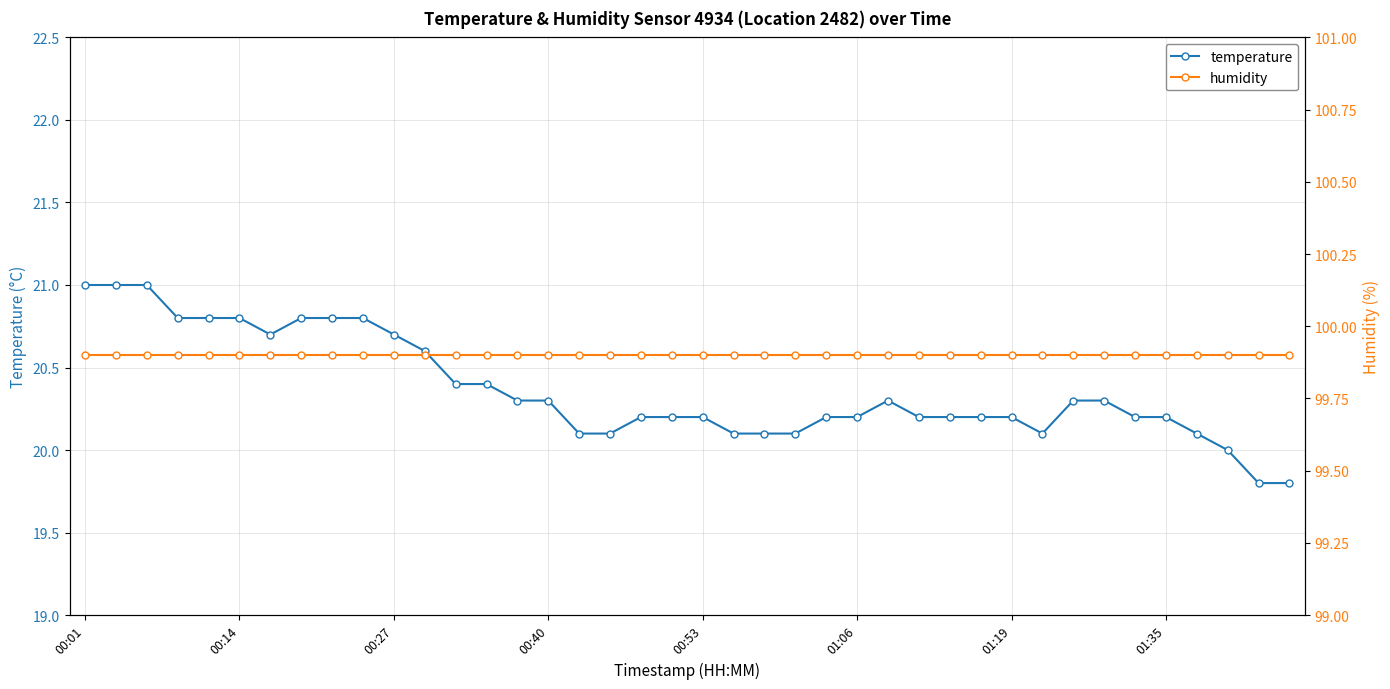

Count the number of data series in this chart.

2